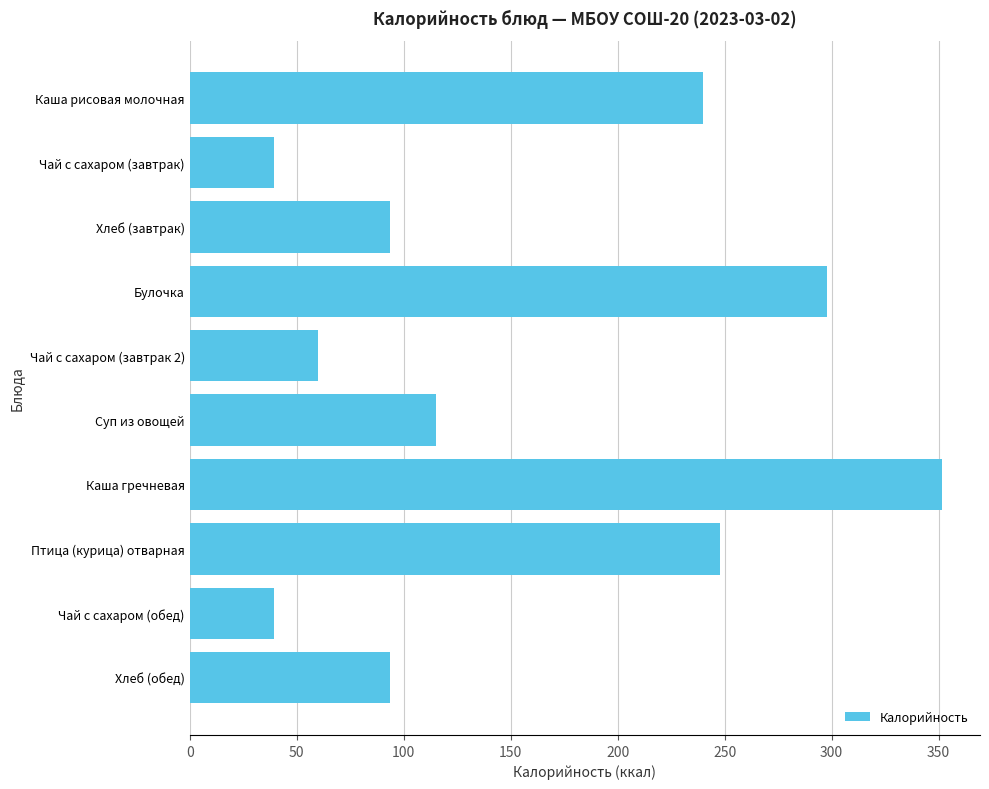

What value does the data have at Суп из овощей?

115.2